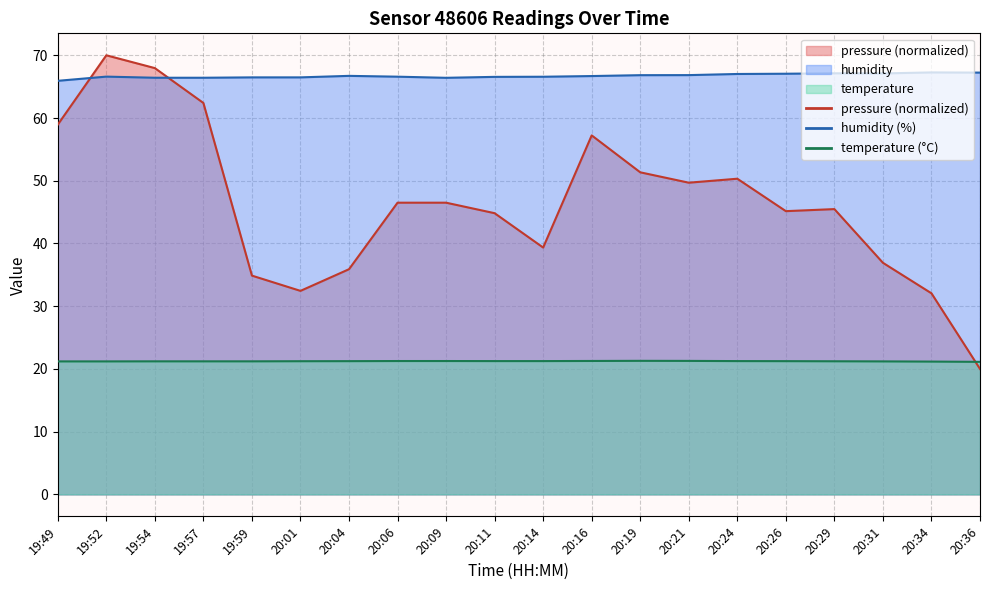

What is the maximum value shown in the chart?

70.0